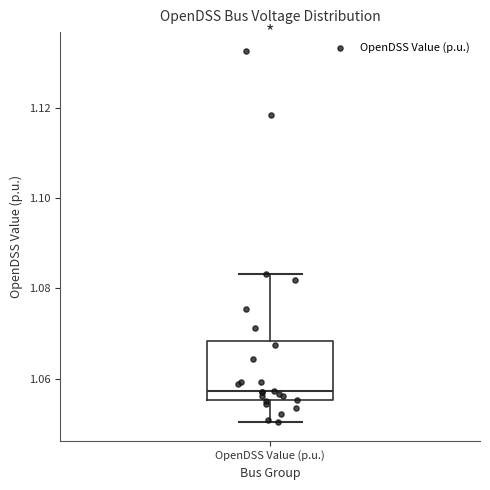

Read this box plot against the y-axis: the position of the median line, the range covered by the box, and the ends of both whiskers. The values are not printed on the chart, so give them approximately, as read against the axis.

median 1.058, box 1.056 to 1.068, whiskers 1.050 to 1.084